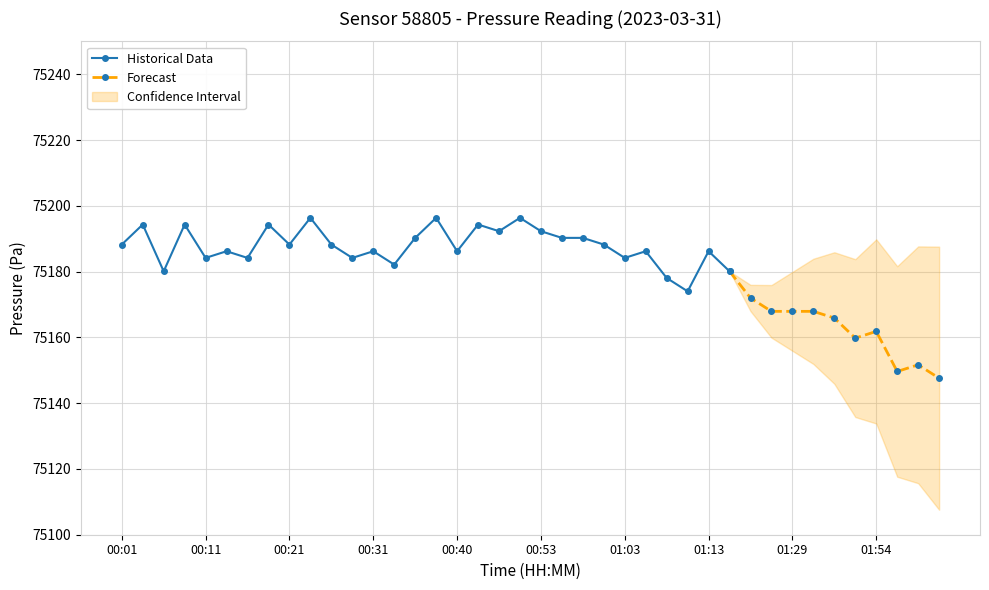

What is the smallest value displayed?

75147.6